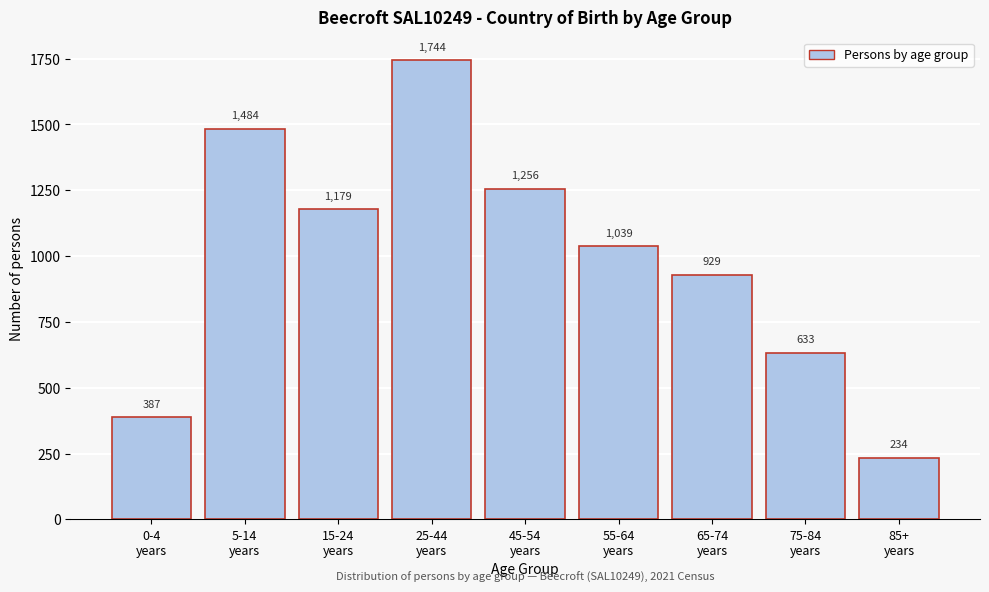

Reading left to right, extract all data points from this chart.

387	1484	1179	1744	1256	1039	929	633	234